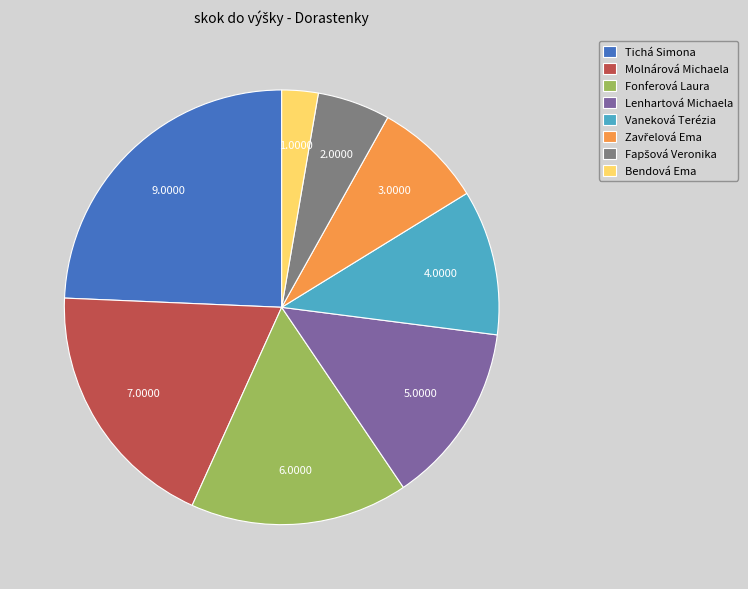

Which slice is the largest?

Tichá Simona